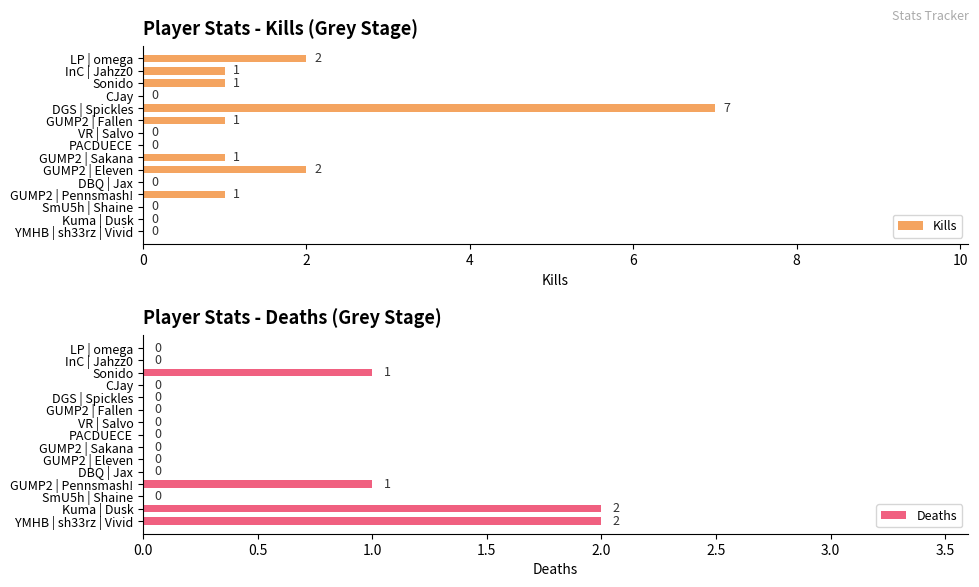

Reading right to left, transcribe all the data shown in this chart.

Kills: 0	0	0	1	0	2	1	0	0	1	7	0	1	1	2
Deaths: 2	2	0	1	0	0	0	0	0	0	0	0	1	0	0